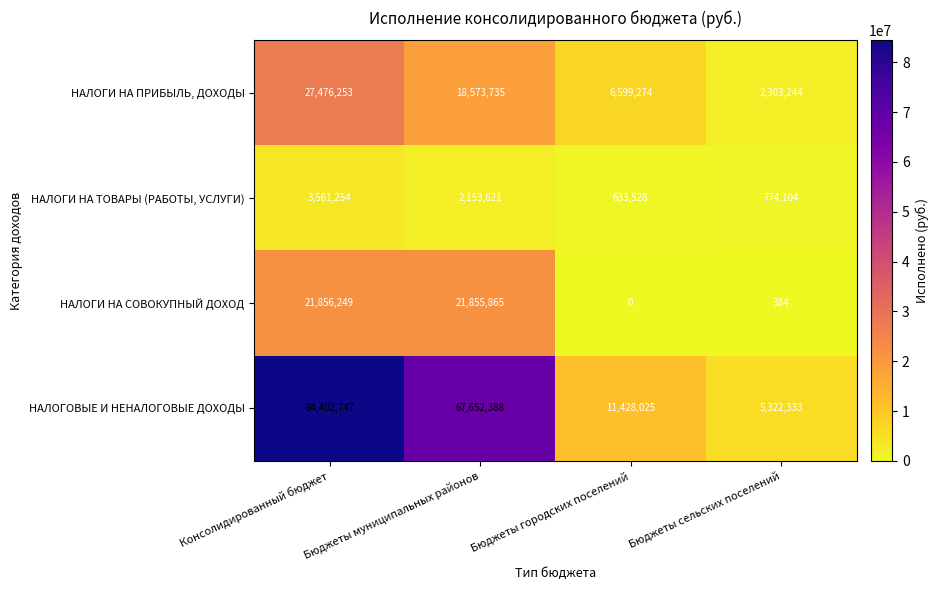

Which series has the largest range (max minus min)?

НАЛОГОВЫЕ И НЕНАЛОГОВЫЕ ДОХОДЫ